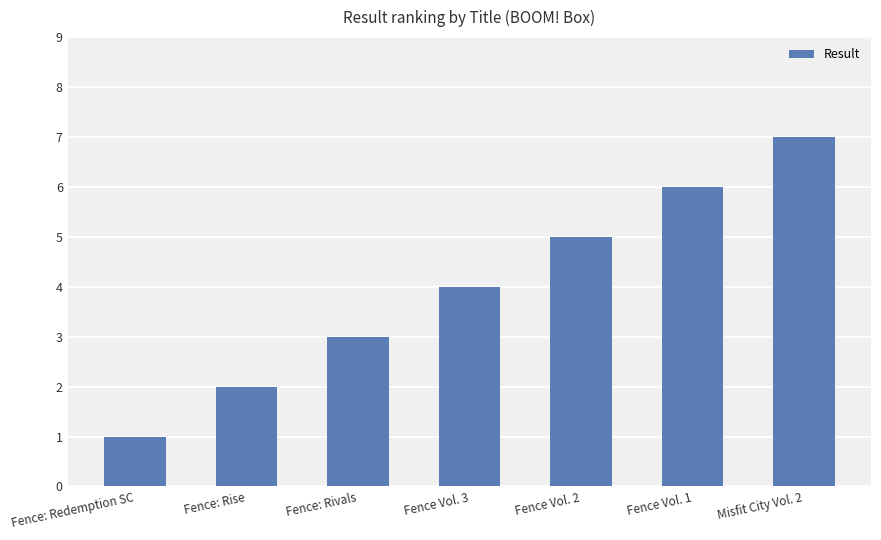

How many distinct data groups are displayed?

1